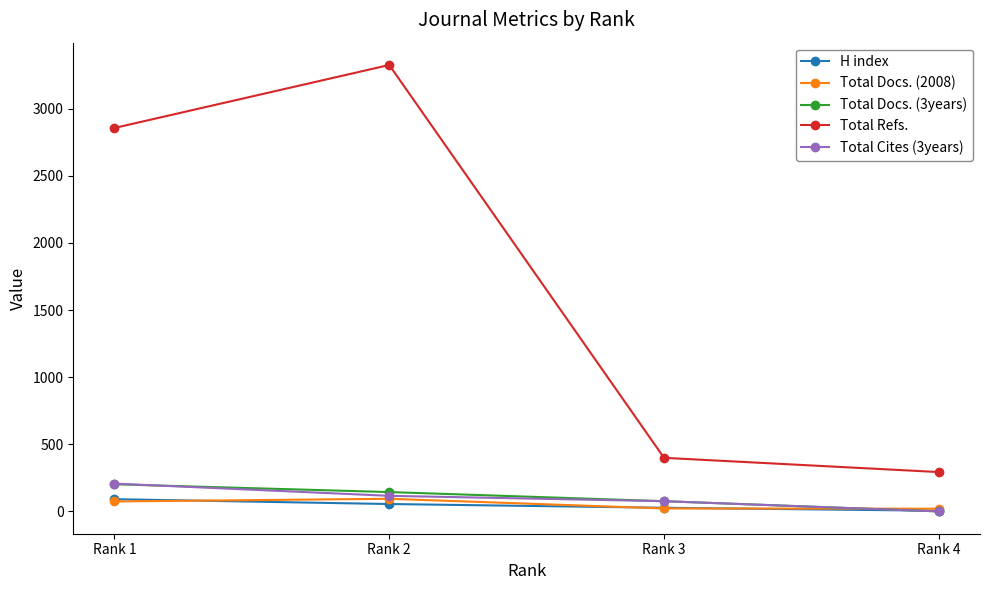

How many lines are shown in the chart?

5